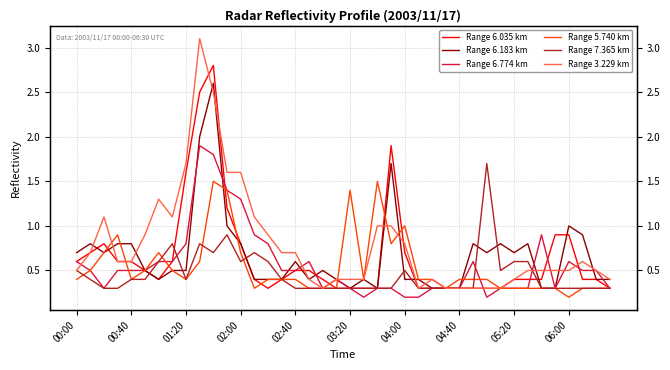

What are all the series names shown in the legend?

Range 6.035 km, Range 6.183 km, Range 6.774 km, Range 5.740 km, Range 7.365 km, Range 3.229 km